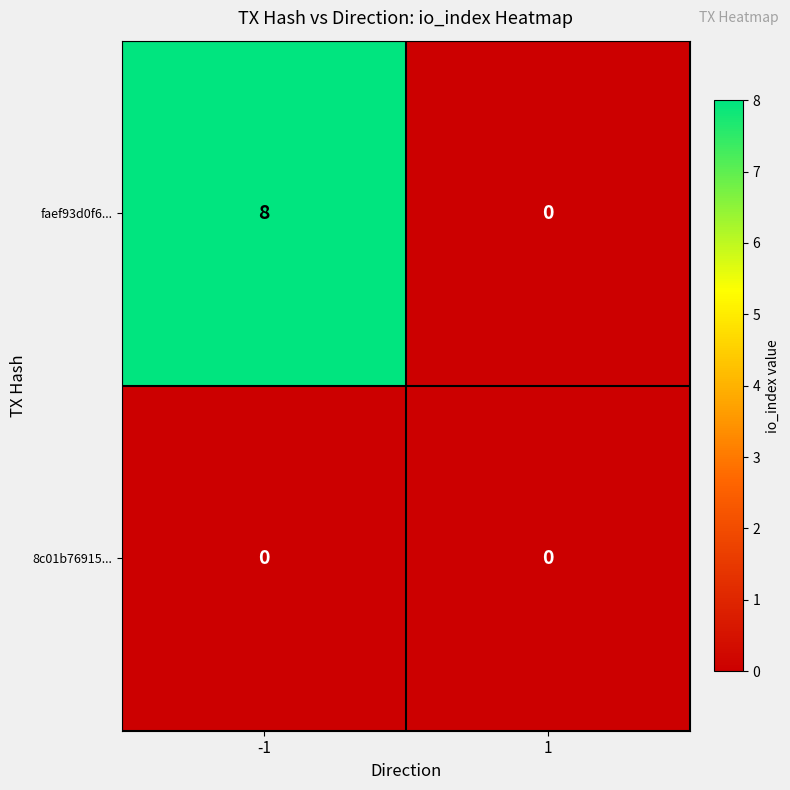

Which category has the highest value across all series?

-1